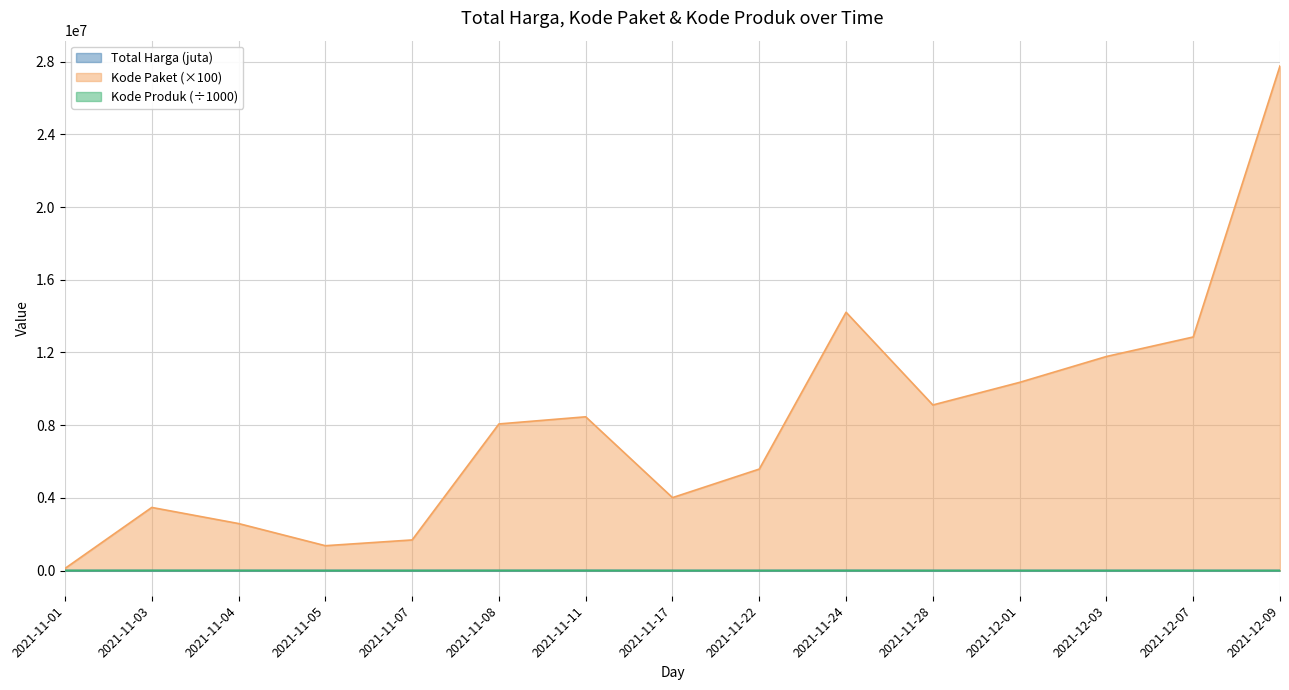

What is the difference between the maximum and minimum values in the Kode Paket series?

27655400.0